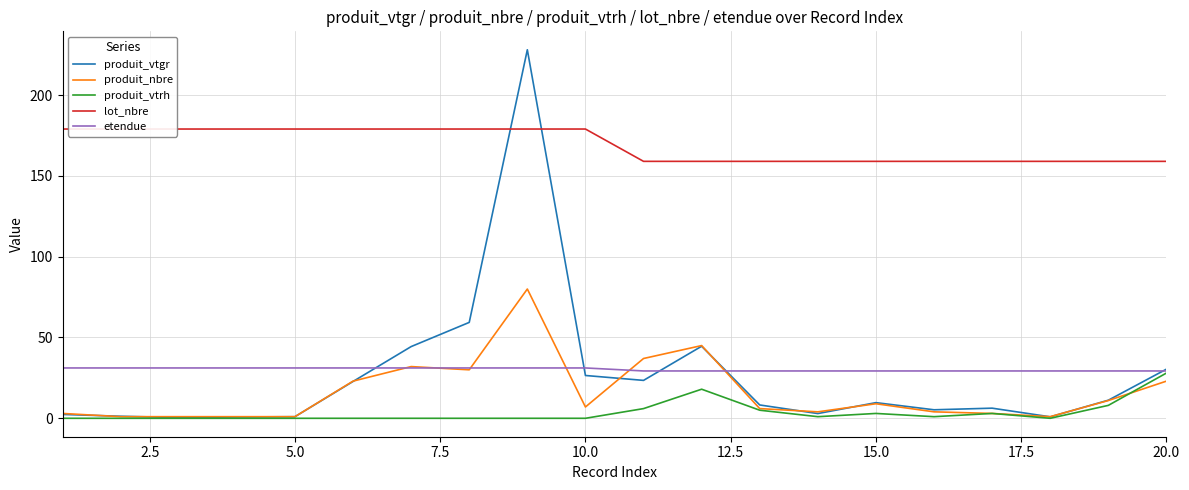

How many interior local peaks does the produit_vtrh series have?

3